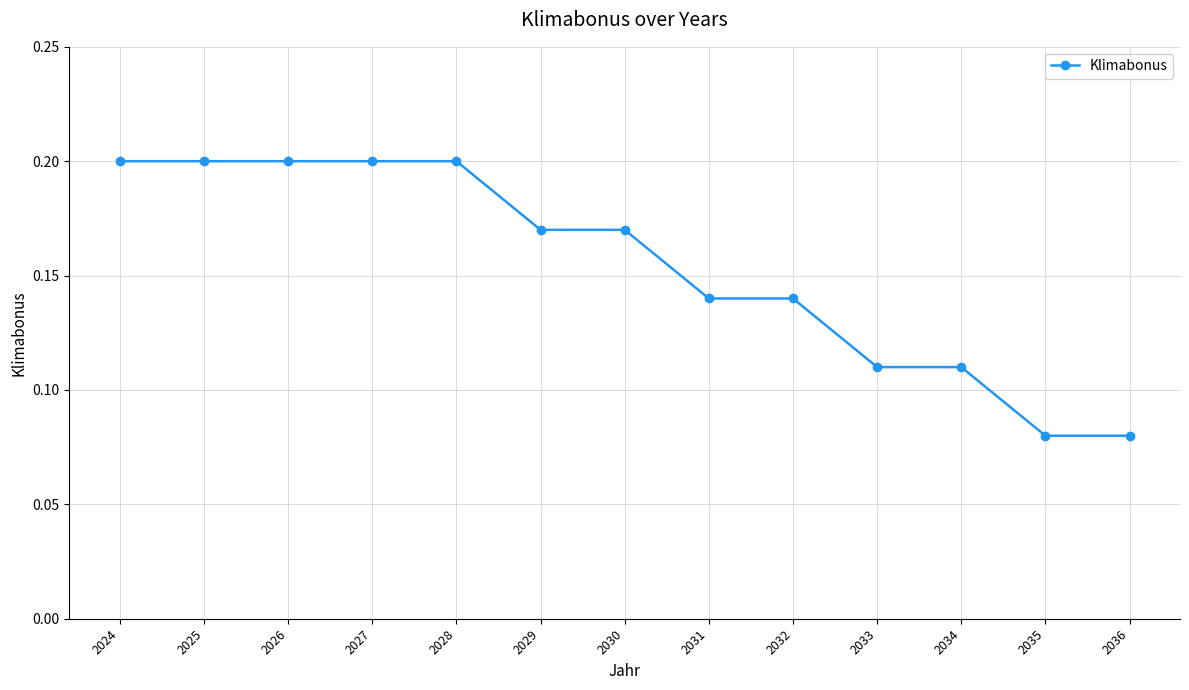

Is it true that the value at 2026 is 0.3?

False